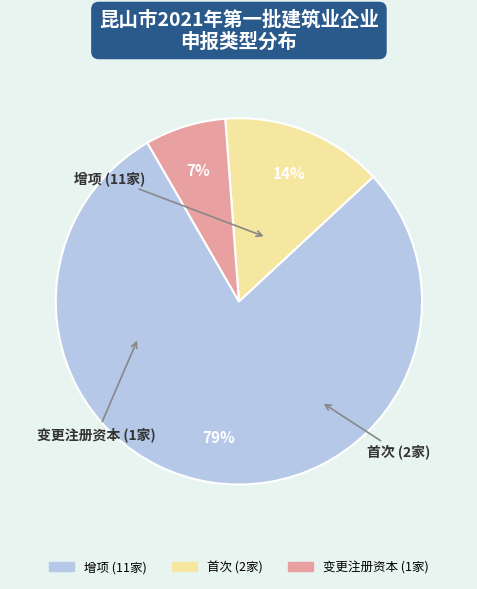

Rank the categories by value from highest to lowest.

增项, 首次, 变更注册资本